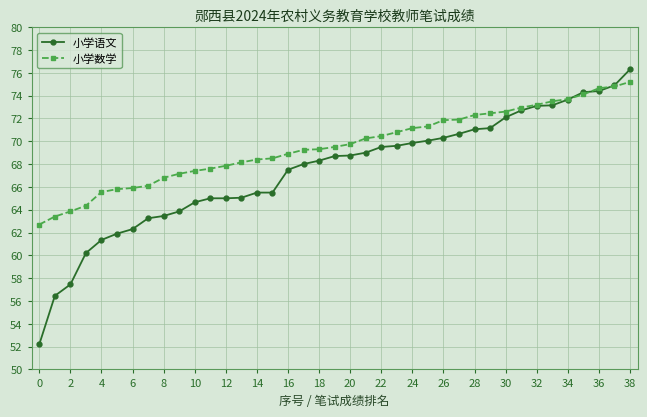

What are all the series names shown in the legend?

小学语文, 小学数学